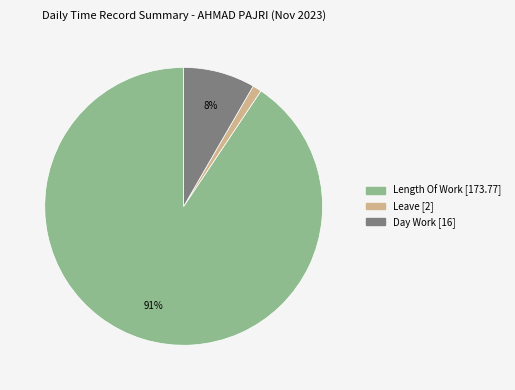

Is there a majority slice in this chart?

Yes